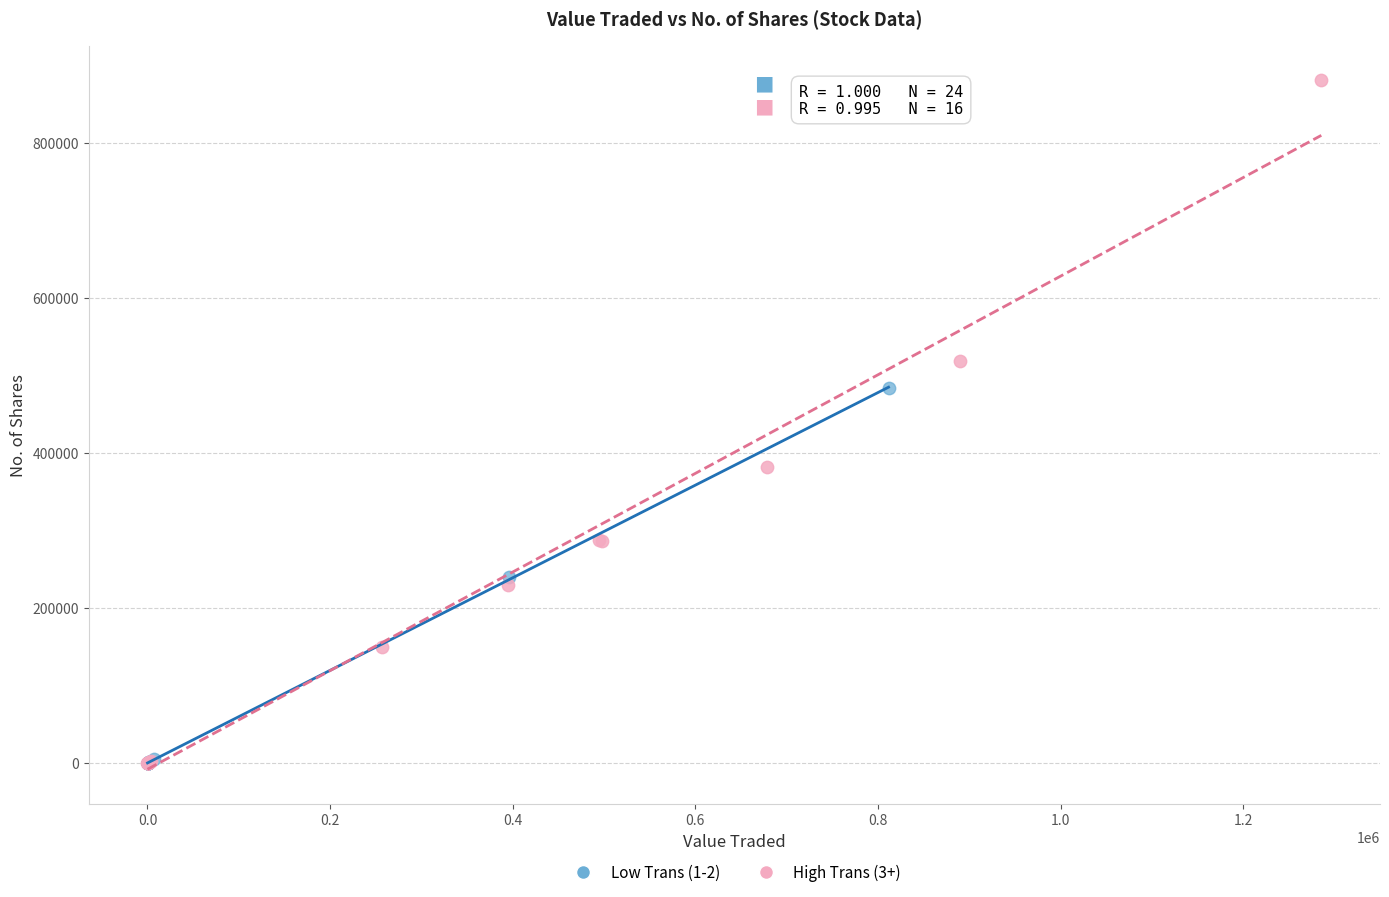

Which series contains the highest Y value?

High Trans (3+)